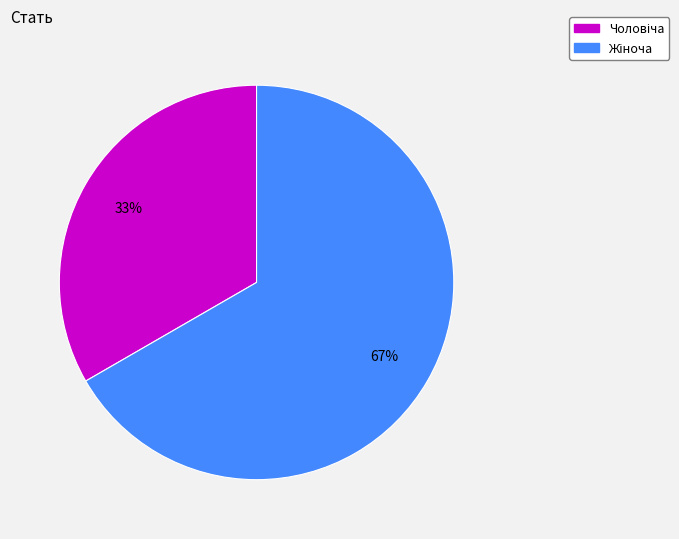

To the nearest percent, what is the average slice percentage?

50%